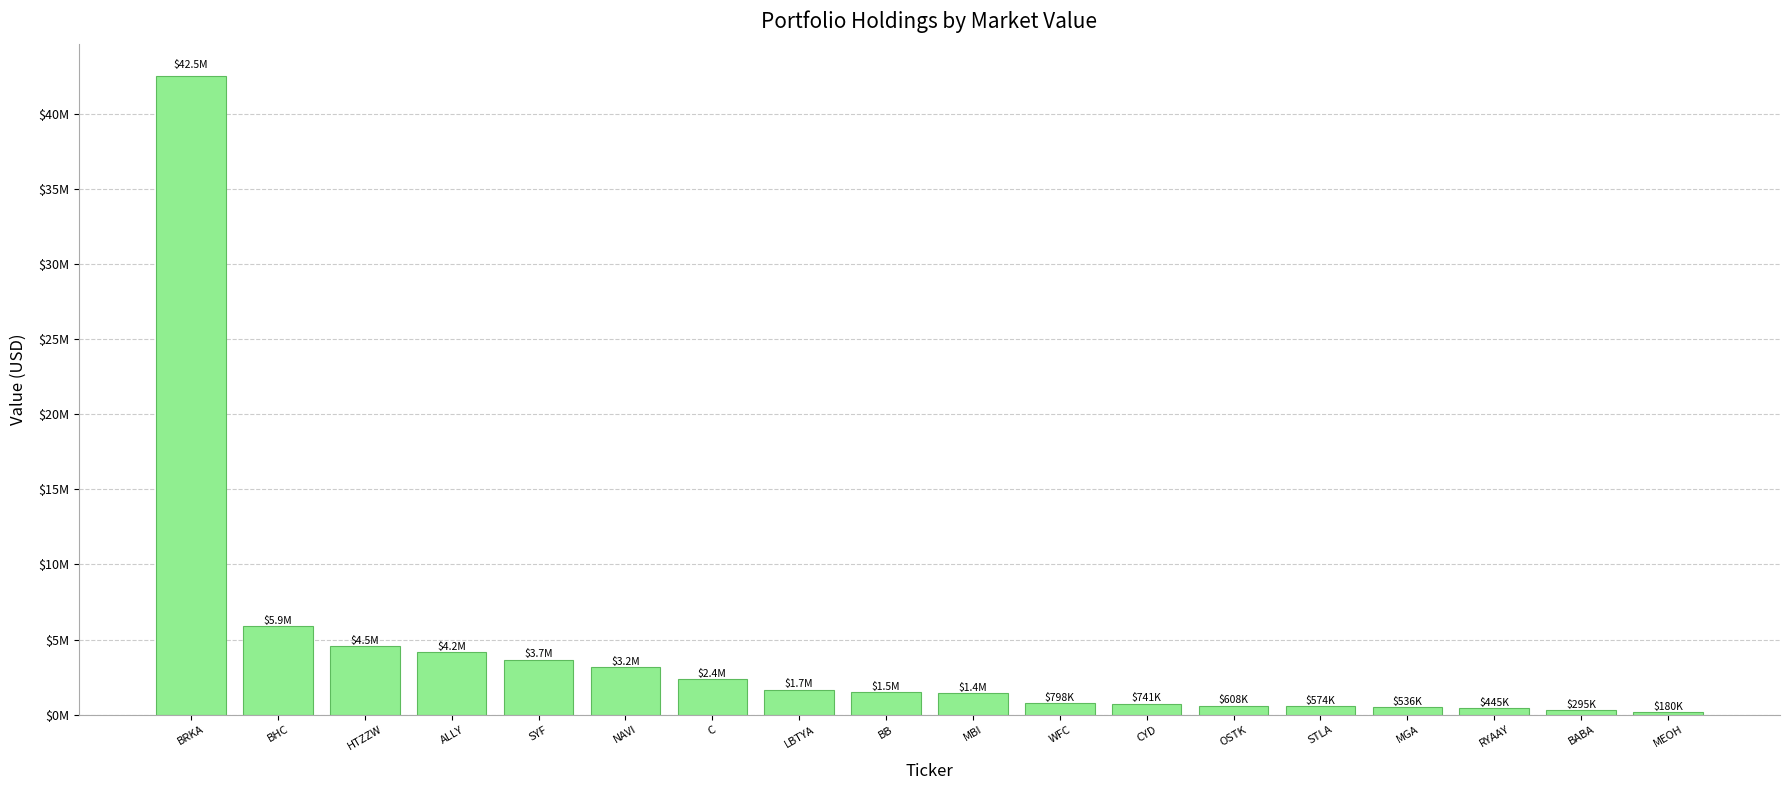

At which category does the chart reach its peak across all series?

BRKA